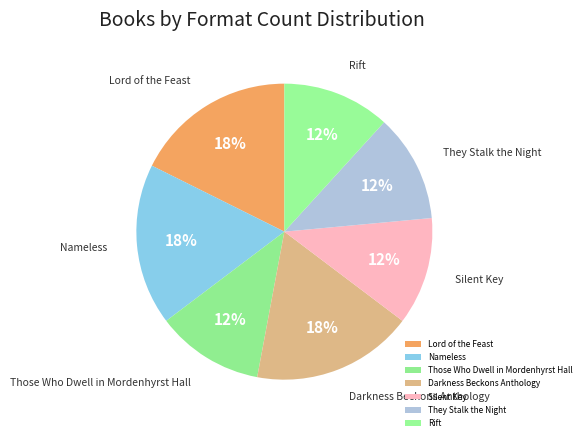

To the nearest percent, what is the average slice percentage?

14%